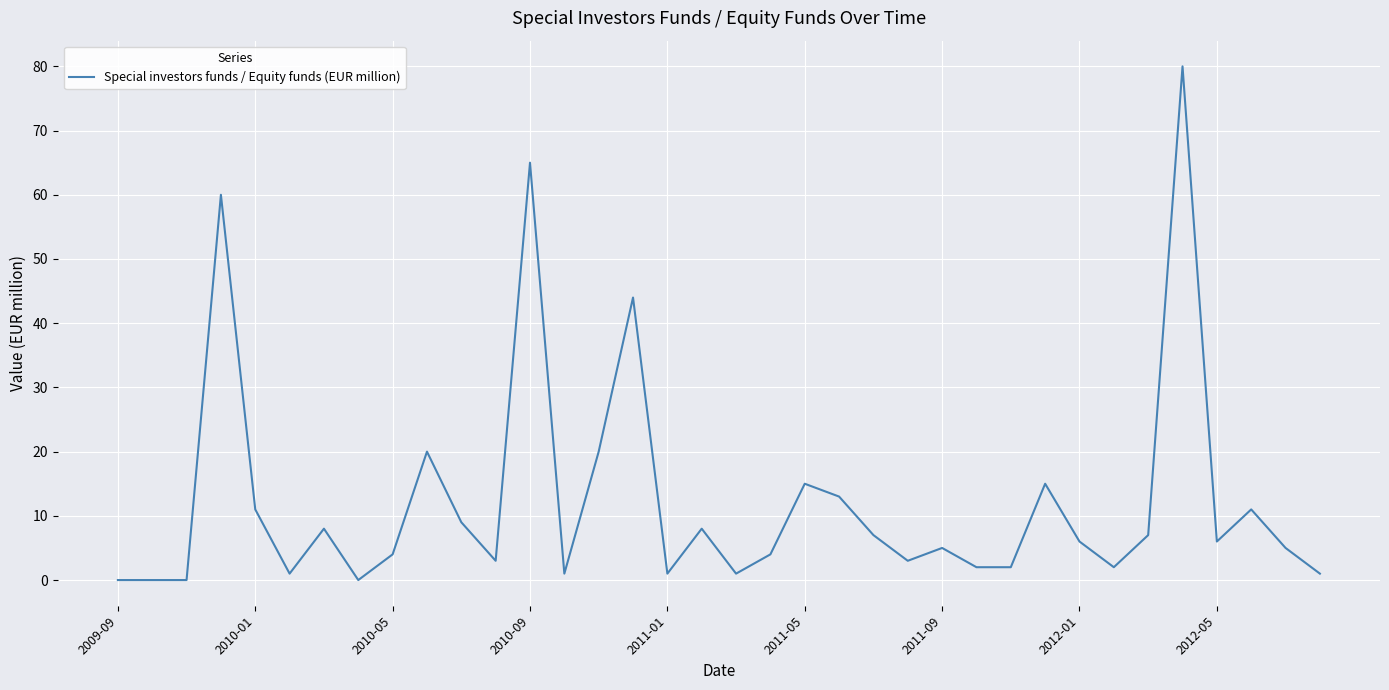

True or false: there are more than 0 points higher than both neighbors.

True